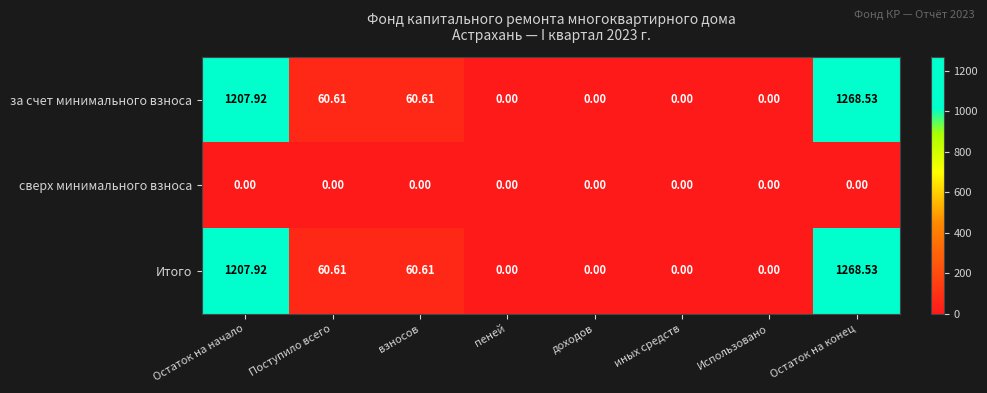

Is the value of Итого at Остаток на конец greater than the value of за счет минимального взноса at взносов?

Yes